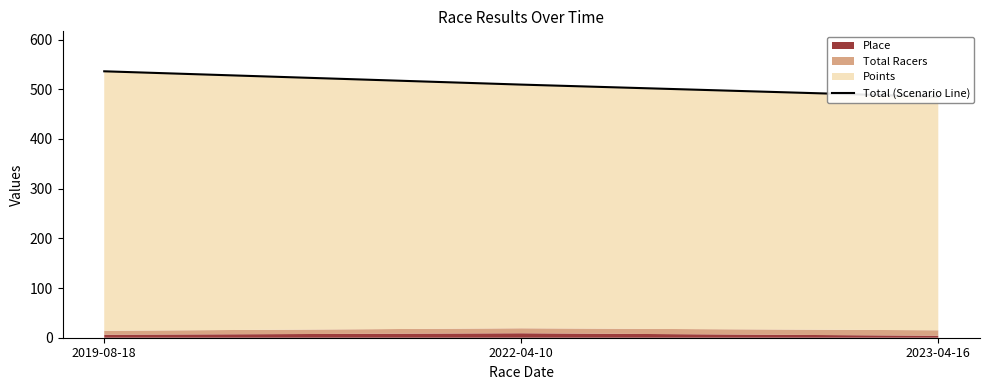

True or false: the data shows 118.4 at 2019-08-18.

False